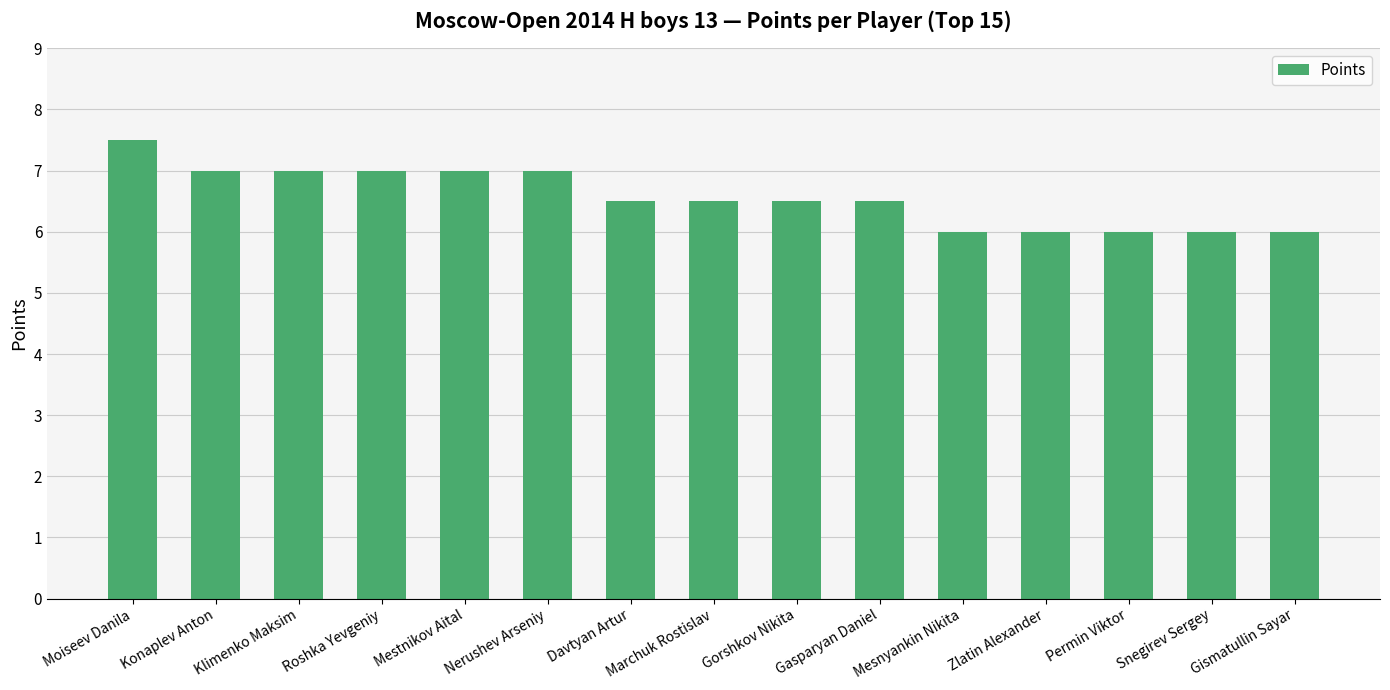

How many categories are shown in the chart?

15